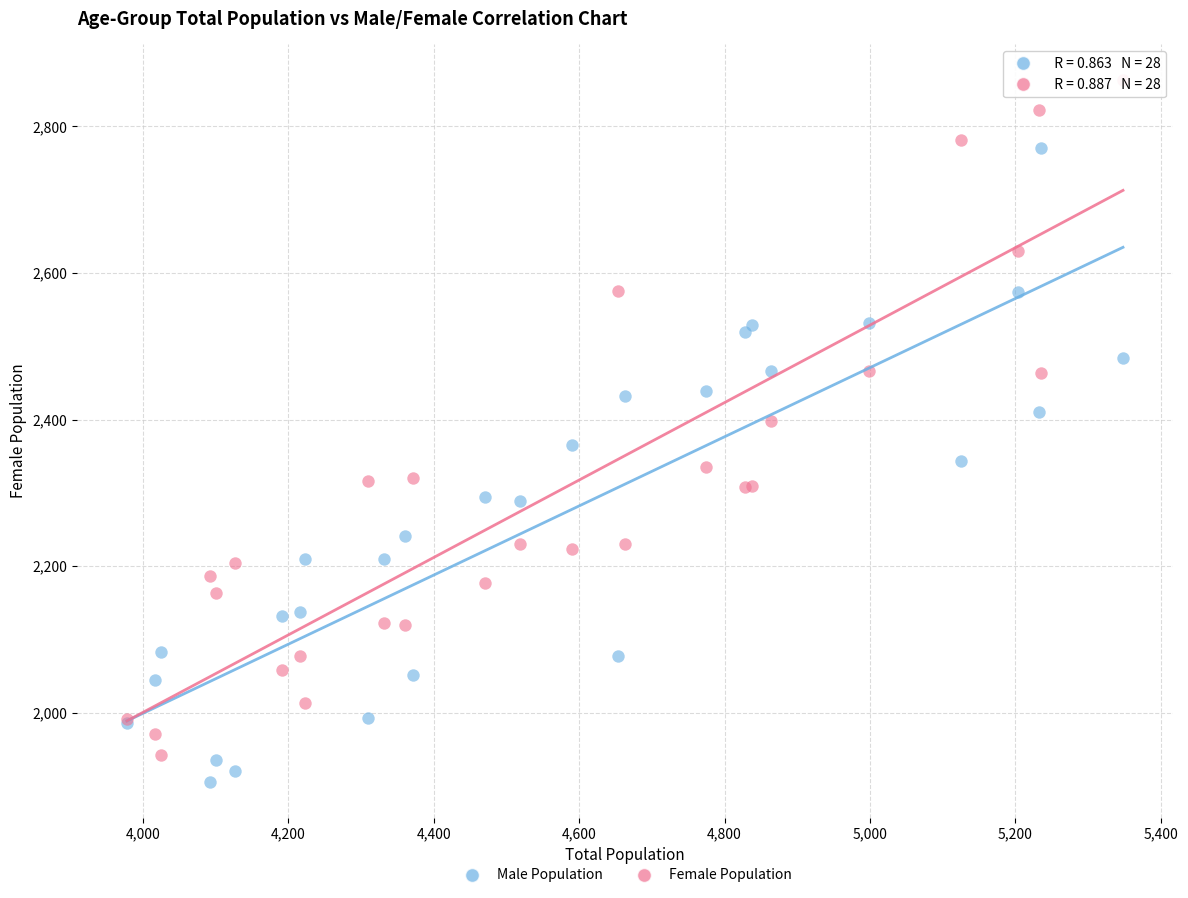

Which series reaches the minimum Y coordinate?

Male Population